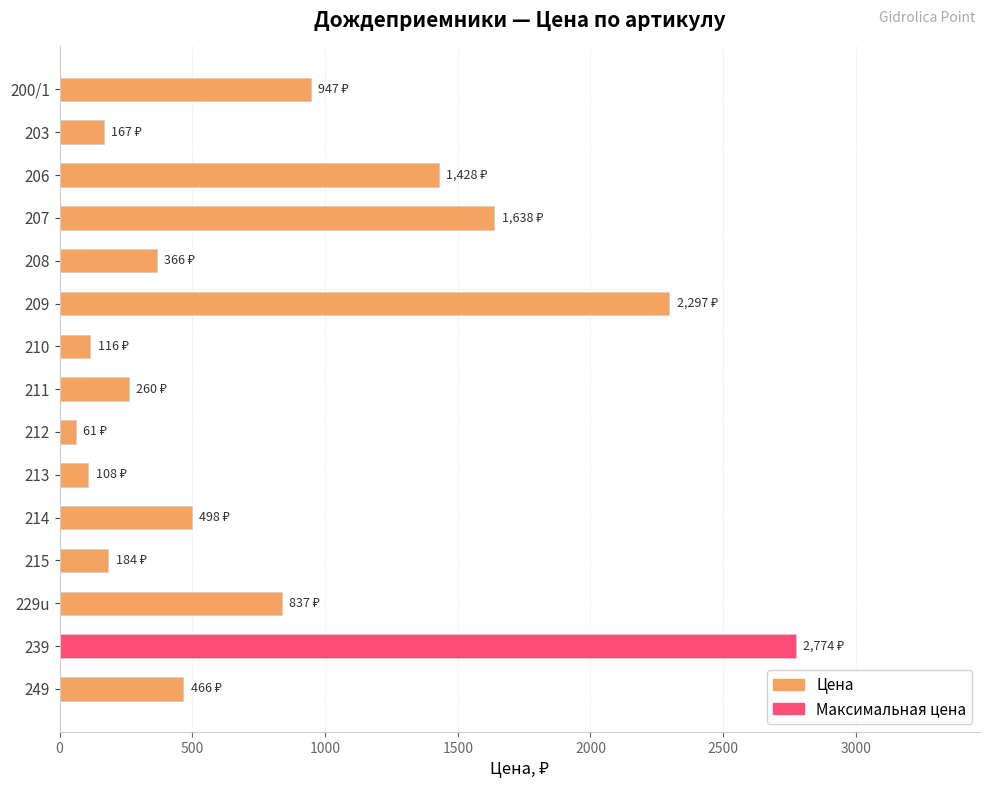

What is the sum of all values?

12147